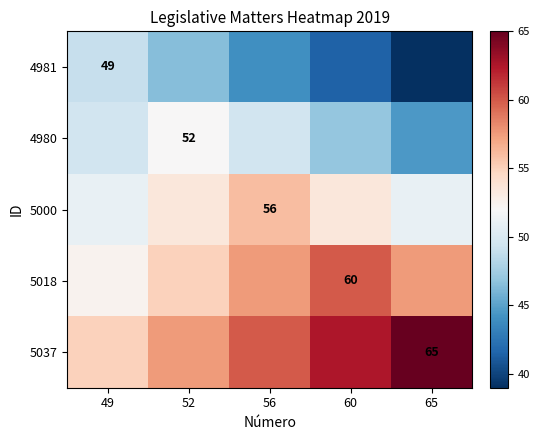

True or false: 5000 has a value of 56.0 at 56.

True